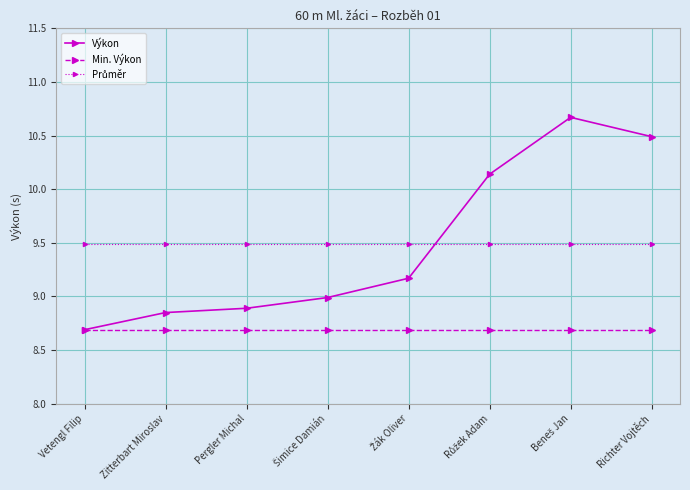

Which series has the widest spread of values?

Výkon